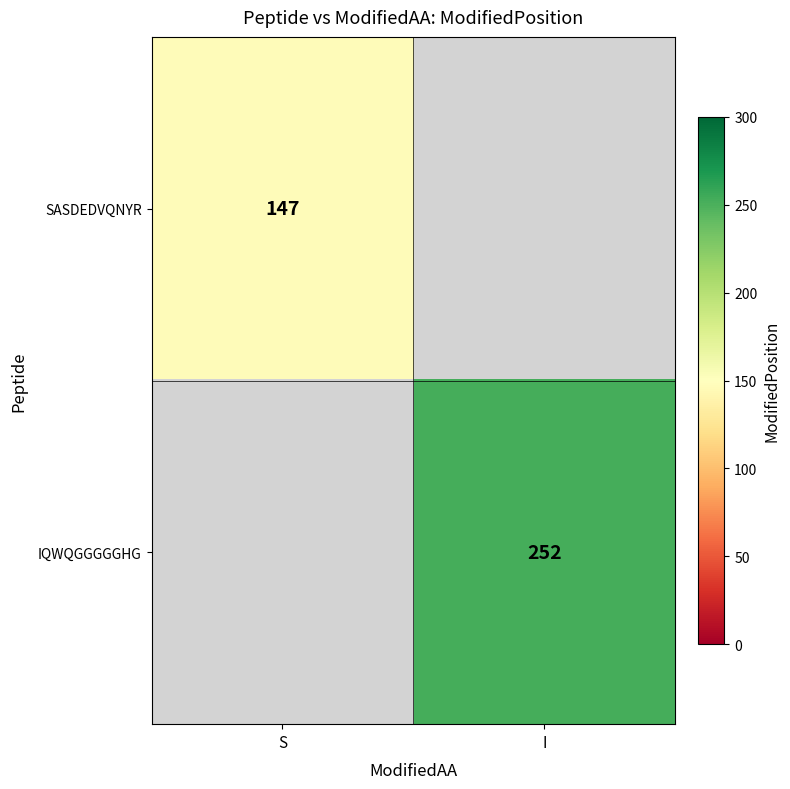

The value of SASDEDVQNYR at S is 244.2. True or false?

False